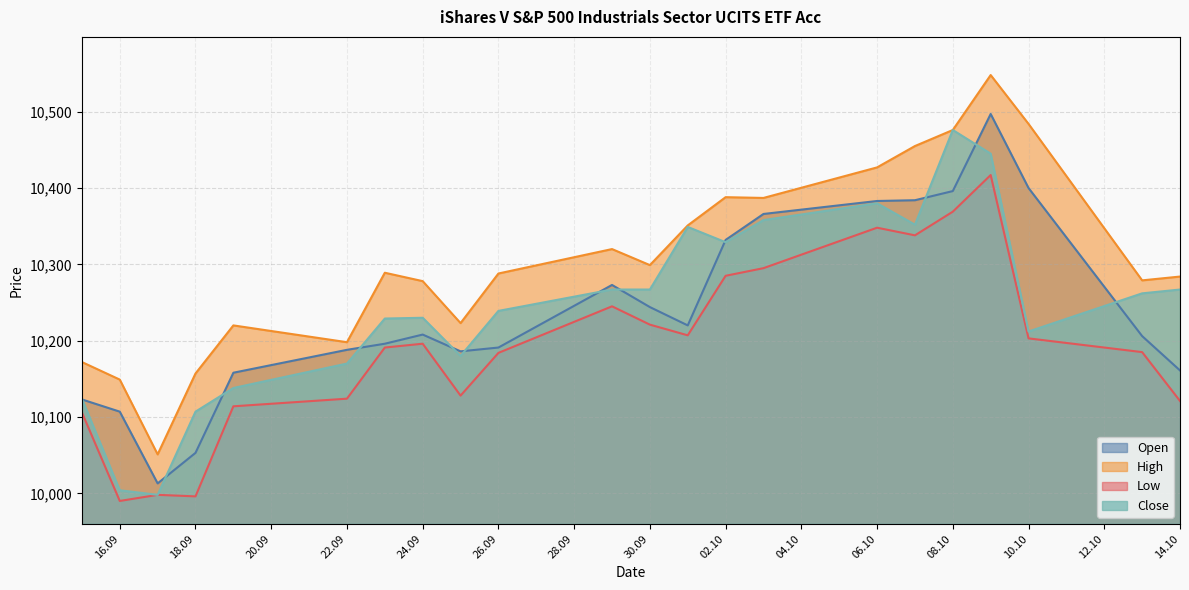

Which label corresponds to the largest value in the chart?

09.10.2025